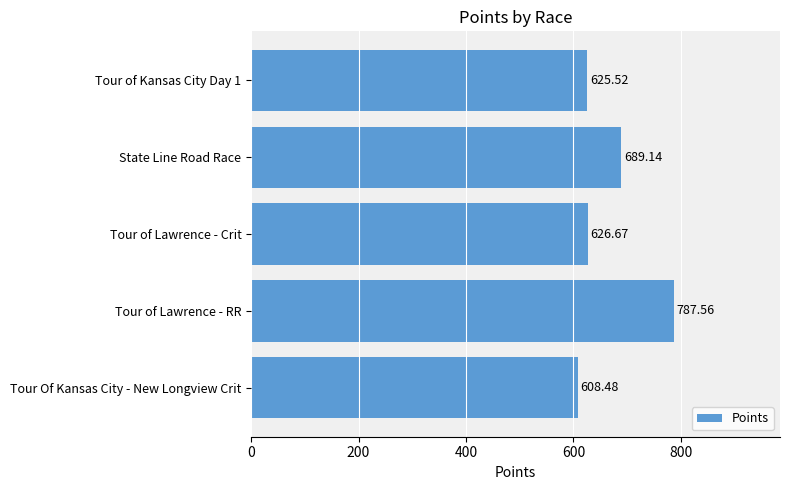

What is the change in value from Tour of Lawrence - Crit to State Line Road Race?

+62.5